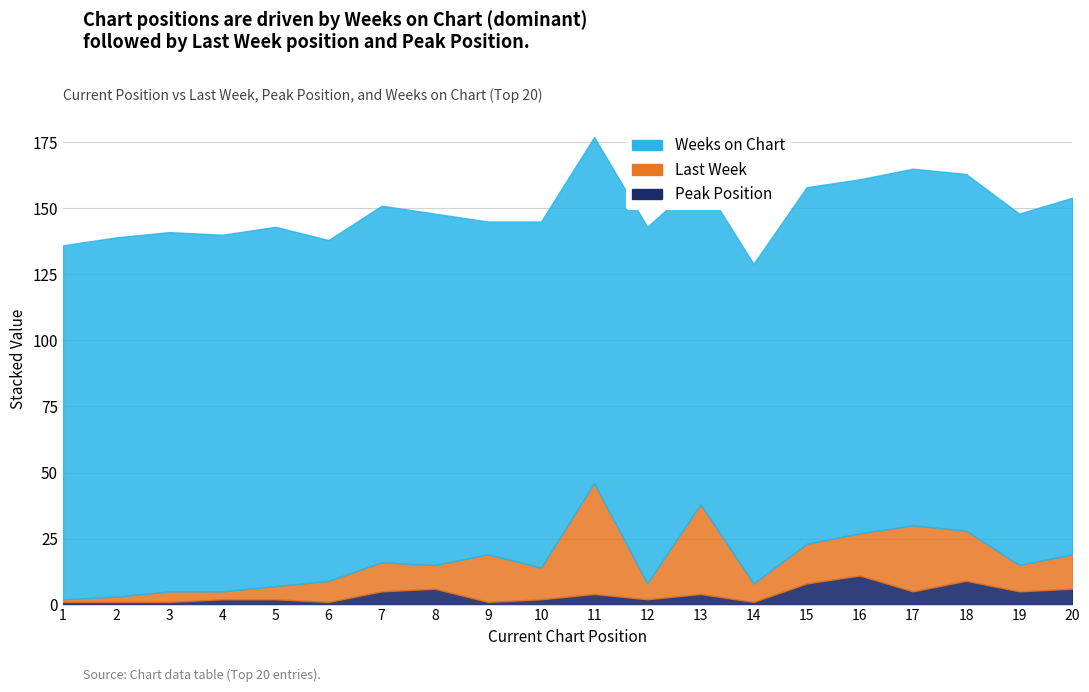

Is it true that Weeks on Chart equals 129 at 6?

True